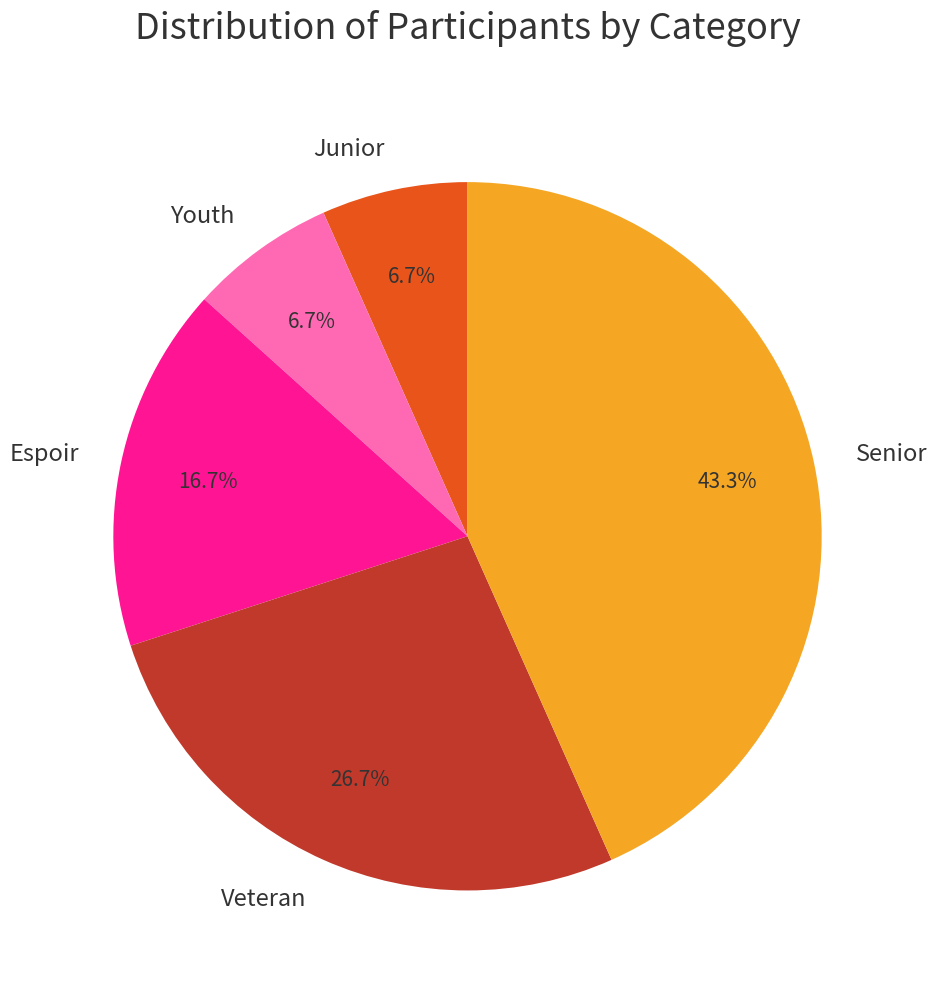

To the nearest percent, what percentage of the pie is Veteran?

27%